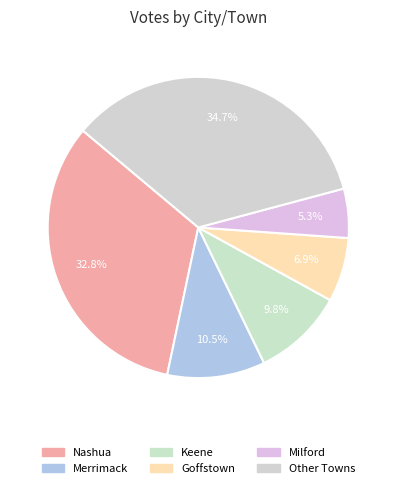

How many slices are in this pie chart?

6